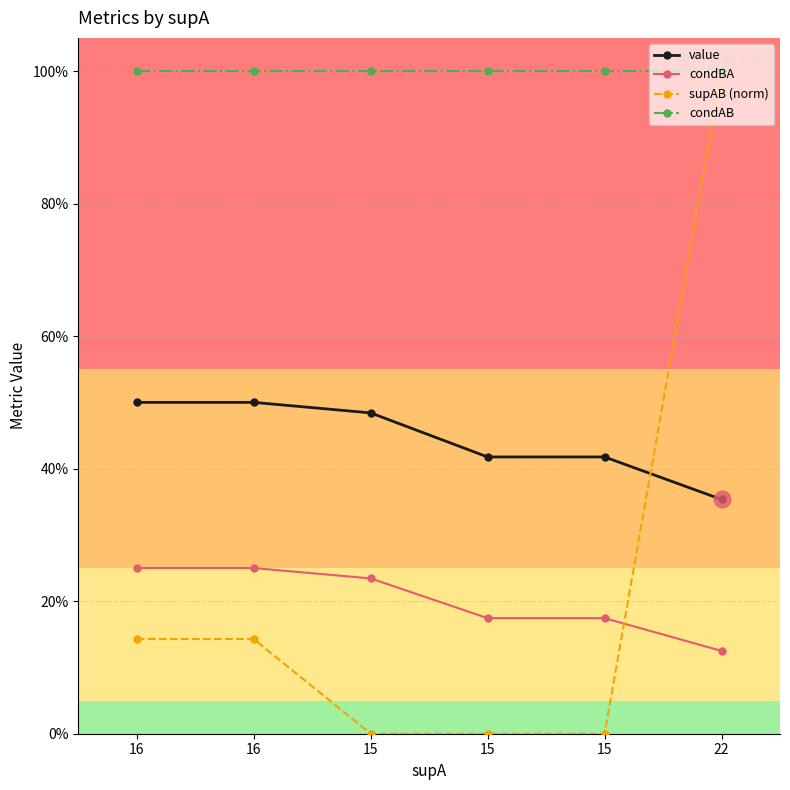

True or false: condBA and value cross at least once.

False